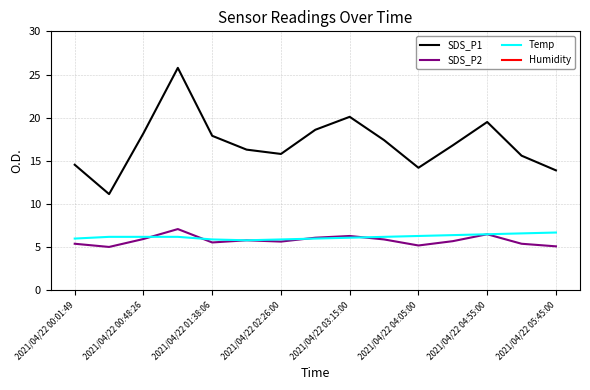

The SDS_P2 series shows 2.3 at 2021/04/22 03:15:00. True or false?

False